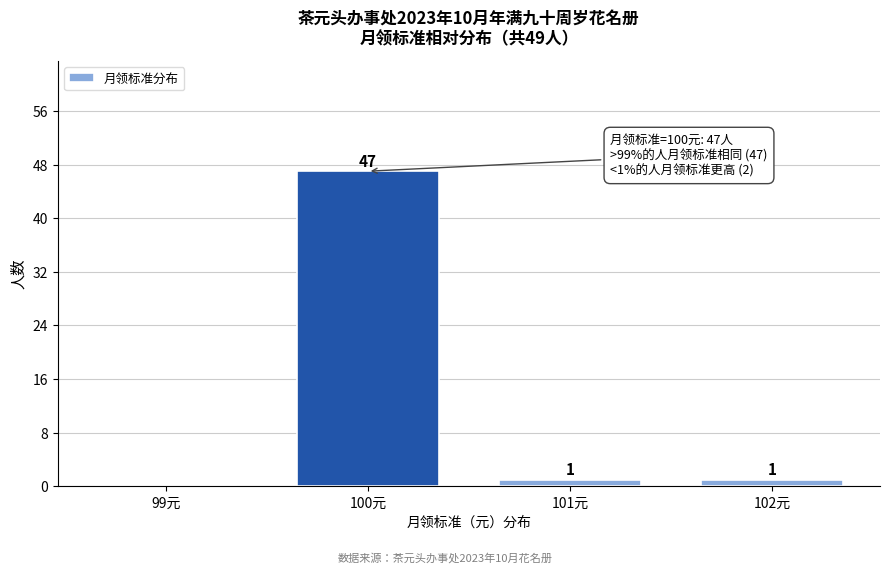

Reading left to right, list all the values displayed in this chart.

99元=0	100元=47	101元=1	102元=1